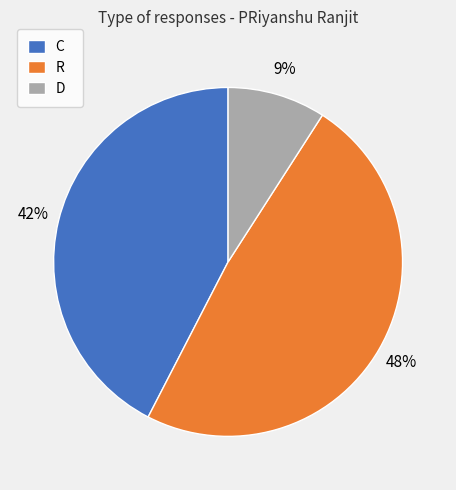

Is the sum of D and R greater than half?

Yes